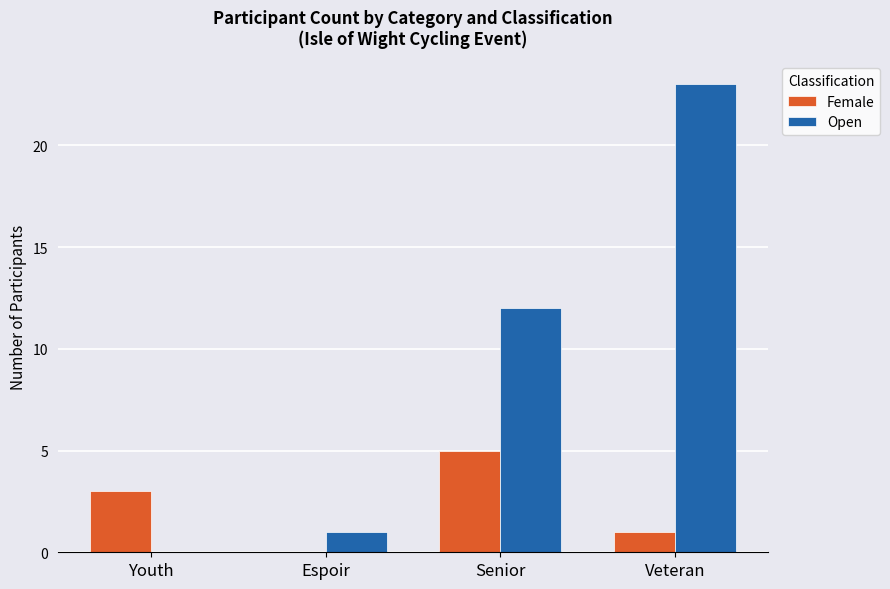

Reading left to right, transcribe all the data shown in this chart.

Female: 3	0	5	1
Open: 0	1	12	23